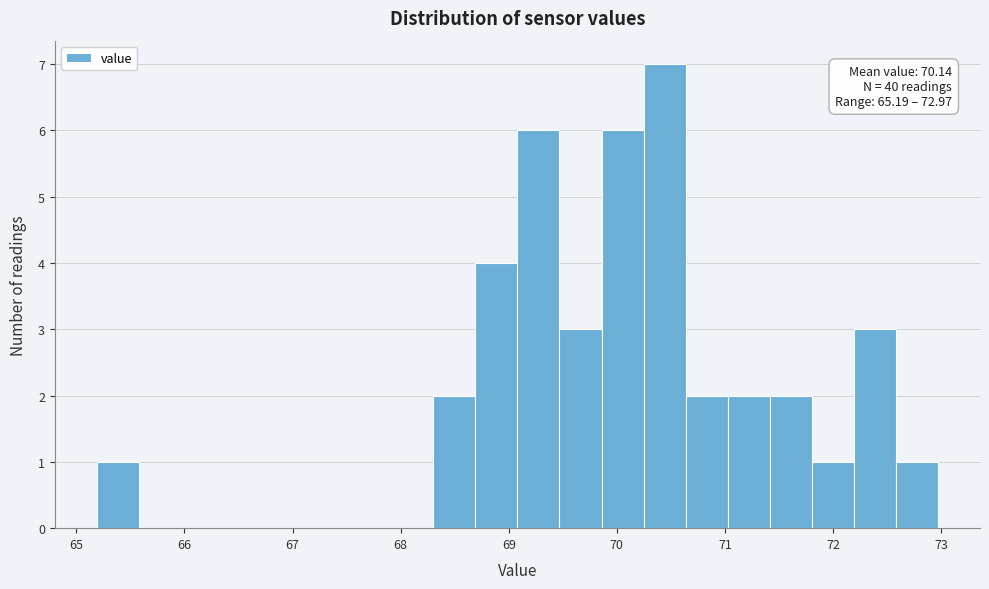

Around what value on the x-axis is the tallest bar? Give the approximate position of its centre, as read against the axis.

70.4